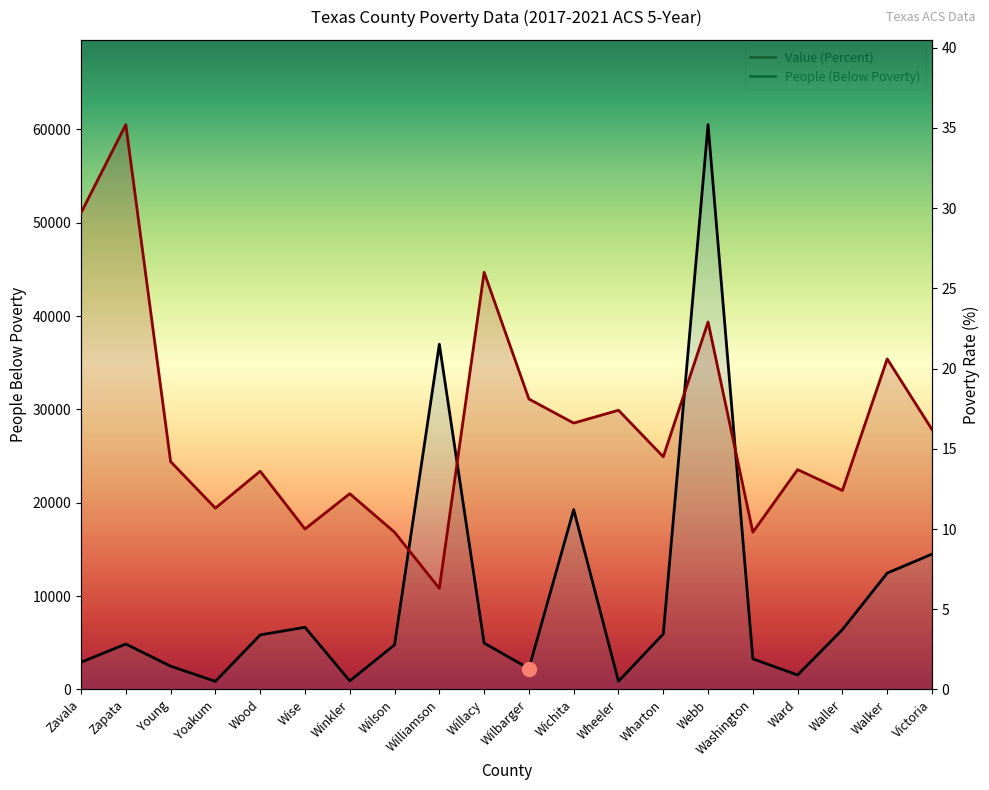

How many lines are shown in the chart?

2